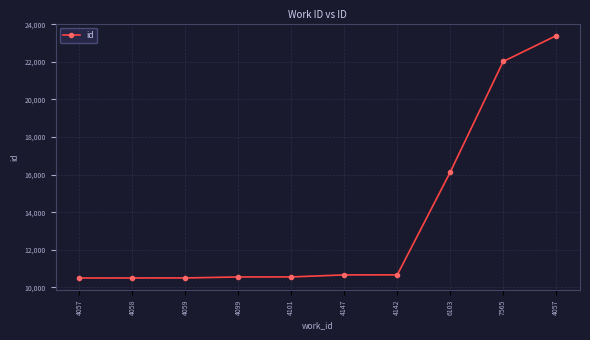

Which has a higher value, 4099 or 4058?

4099